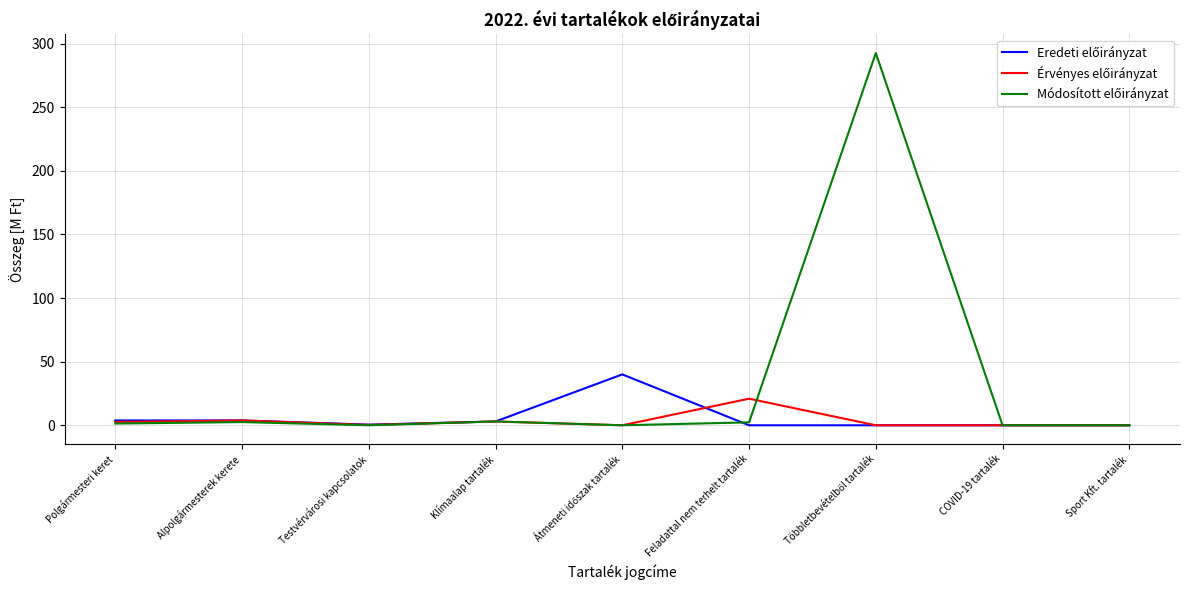

What position from the left is COVID-19 tartalék?

8